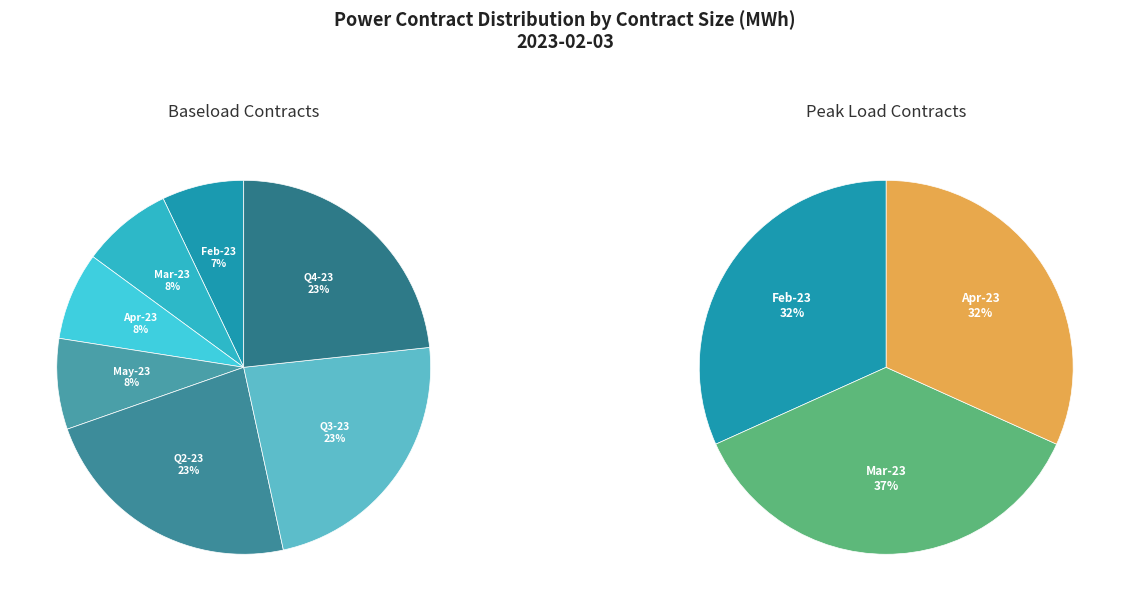

What percentage do BL May-23 and BL Q2-23 together represent?

30.9%